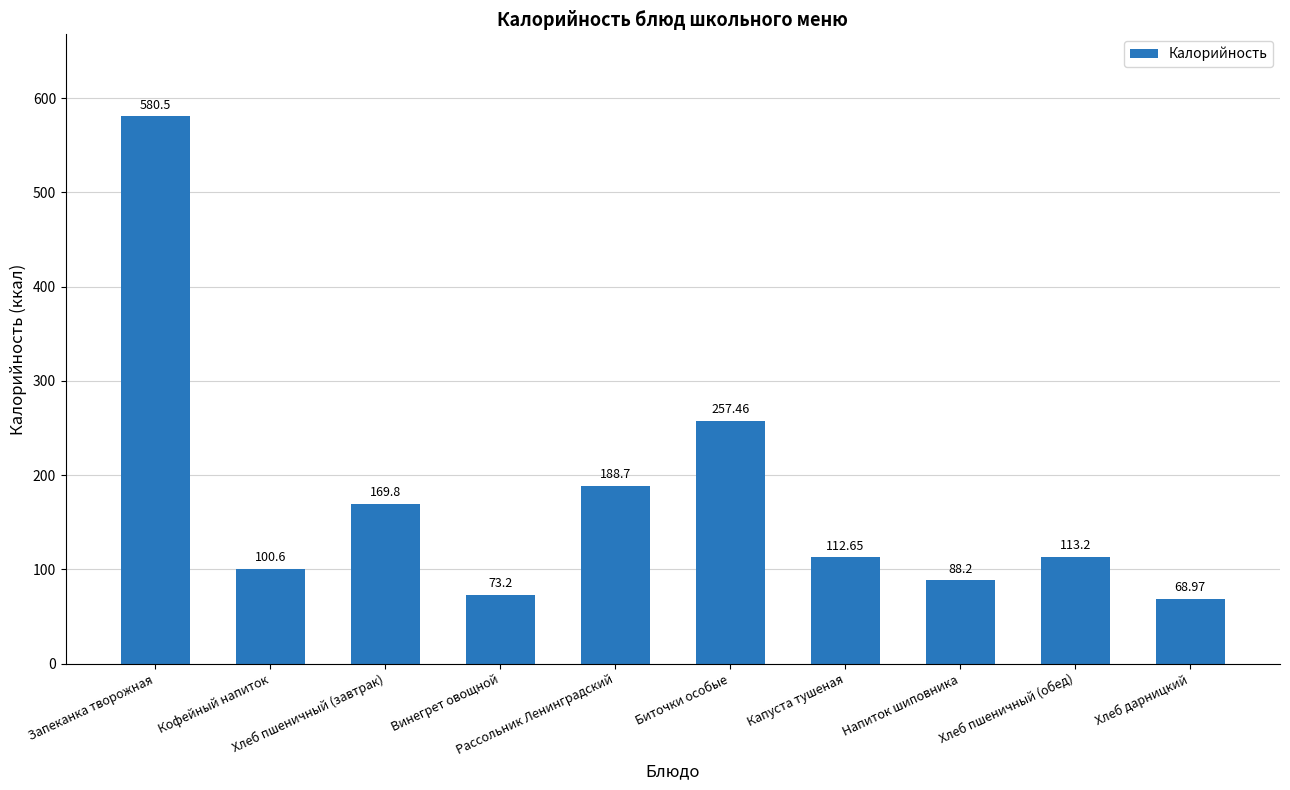

Read the value at Хлеб пшеничный (завтрак).

169.8